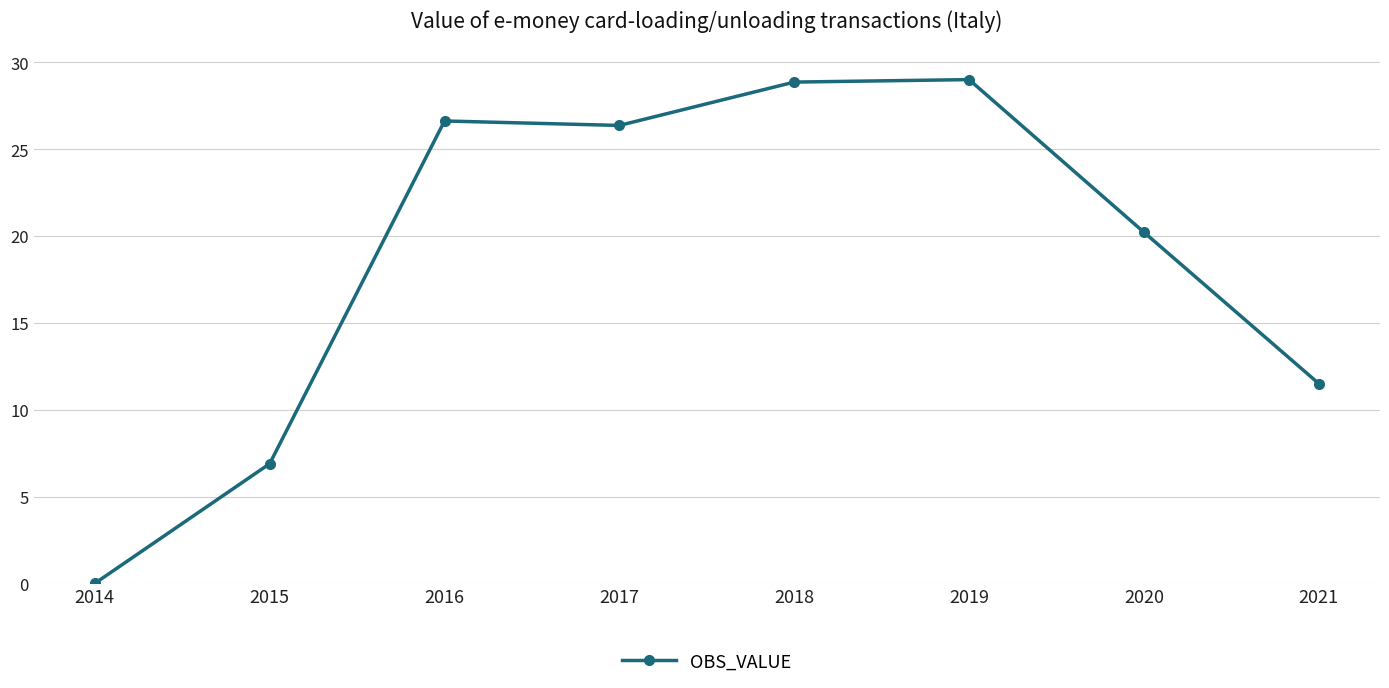

What is the change in value from 2017 to 2021?

-14.9